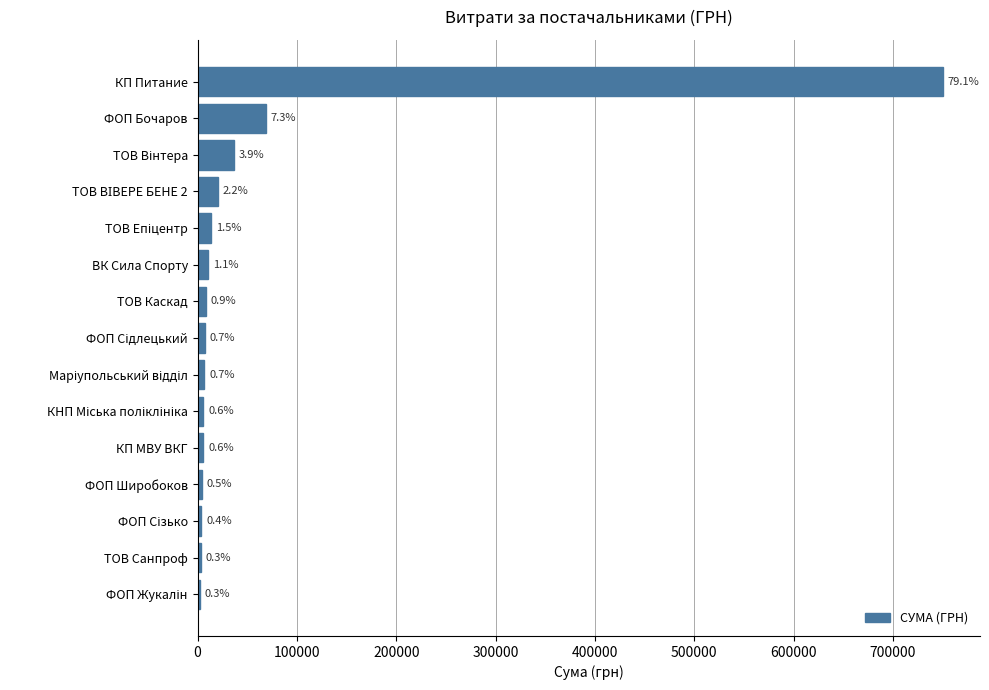

Are the bars horizontal?

Yes